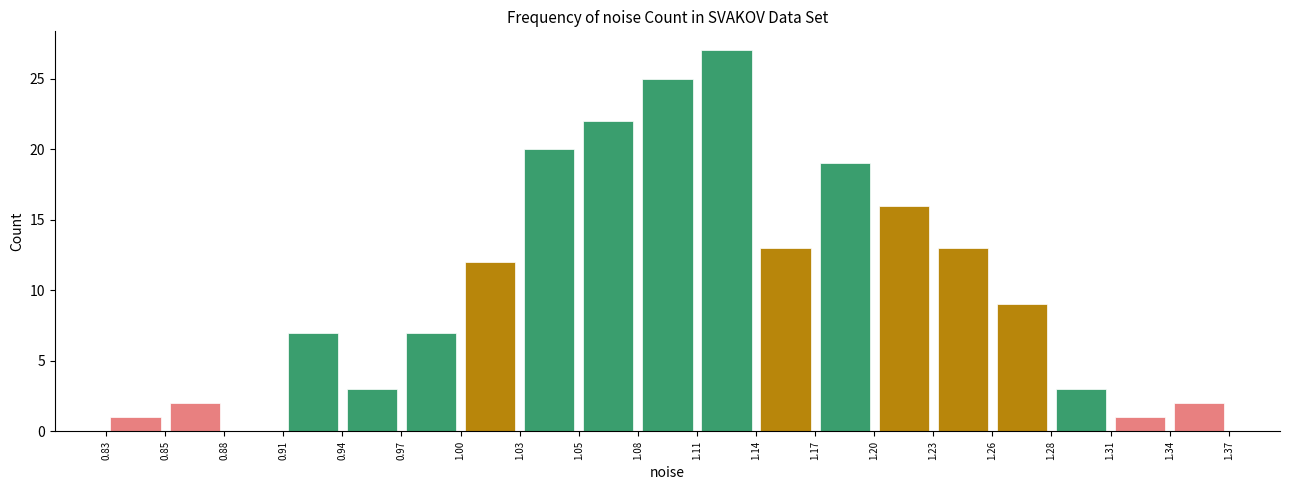

Reading left to right, list every bar in this chart as the range it spans on the x-axis followed by its height. The values are not printed on the chart, so give them approximately, as read against the axis.

0.83 to 0.85: 1
0.85 to 0.88: 2
0.88 to 0.91: 0
0.91 to 0.94: 7
0.94 to 0.97: 3
0.97 to 1.00: 7
1.00 to 1.03: 12
1.03 to 1.05: 20
1.05 to 1.08: 22
1.08 to 1.11: 25
1.11 to 1.14: 27
1.14 to 1.17: 13
1.17 to 1.20: 19
1.20 to 1.23: 16
1.23 to 1.26: 13
1.26 to 1.28: 9
1.28 to 1.31: 3
1.31 to 1.34: 1
1.34 to 1.37: 2